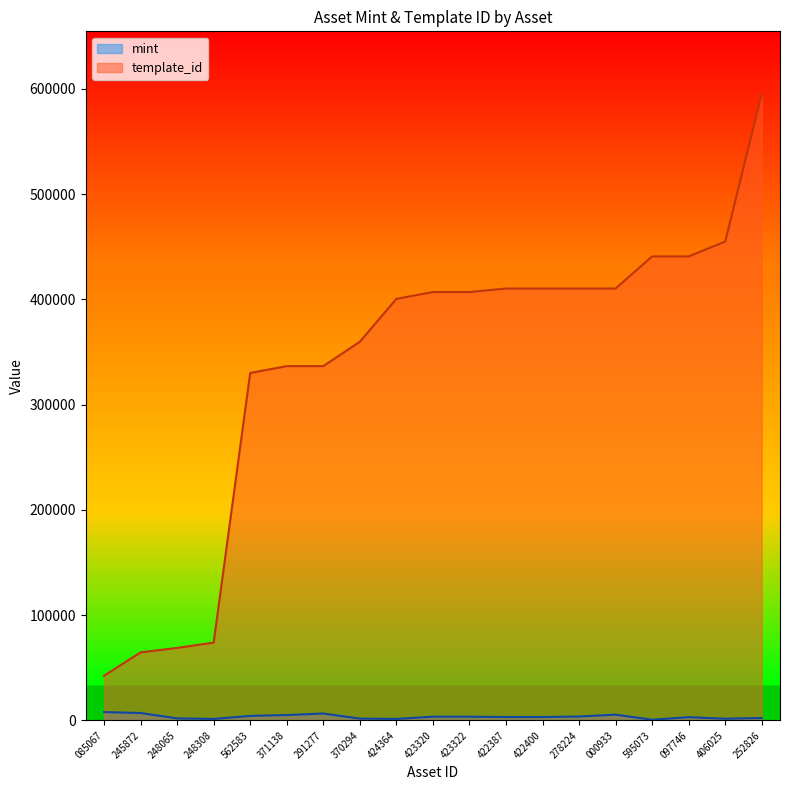

How many lines are shown in the chart?

2